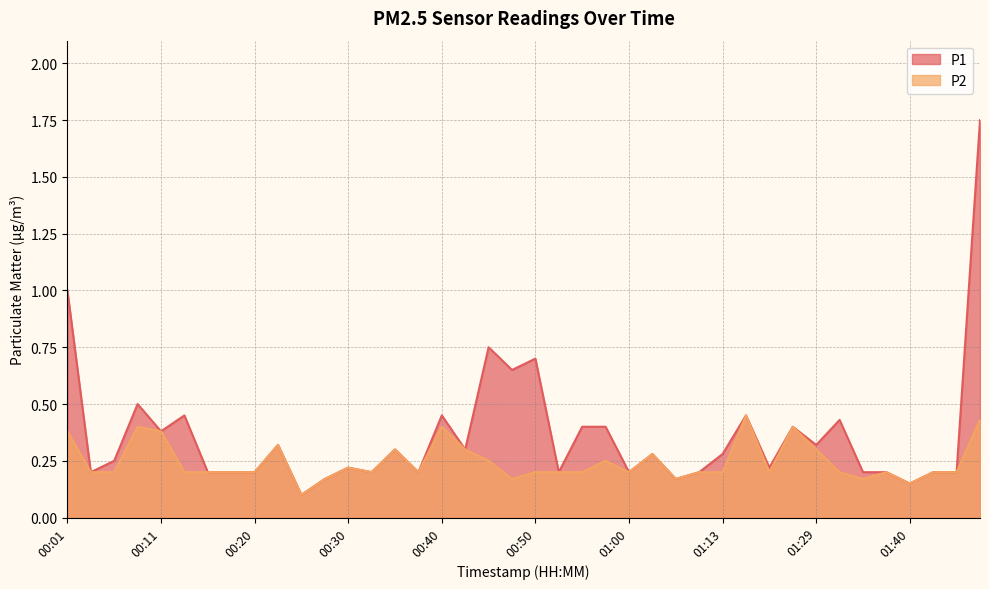

List the series in order of their overall mean, lowest first.

P2, P1